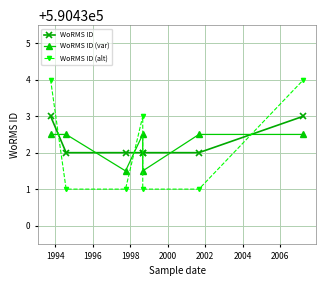

Reading left to right, list all the values displayed in this chart.

WoRMS ID: 590433.0	590432.0	590432.0	590432.0	590432.0	590432.0	590433.0
WoRMS ID (var): 590432.5	590432.5	590431.5	590432.5	590431.5	590432.5	590432.5
WoRMS ID (alt): 590434.0	590431.0	590431.0	590433.0	590431.0	590431.0	590434.0